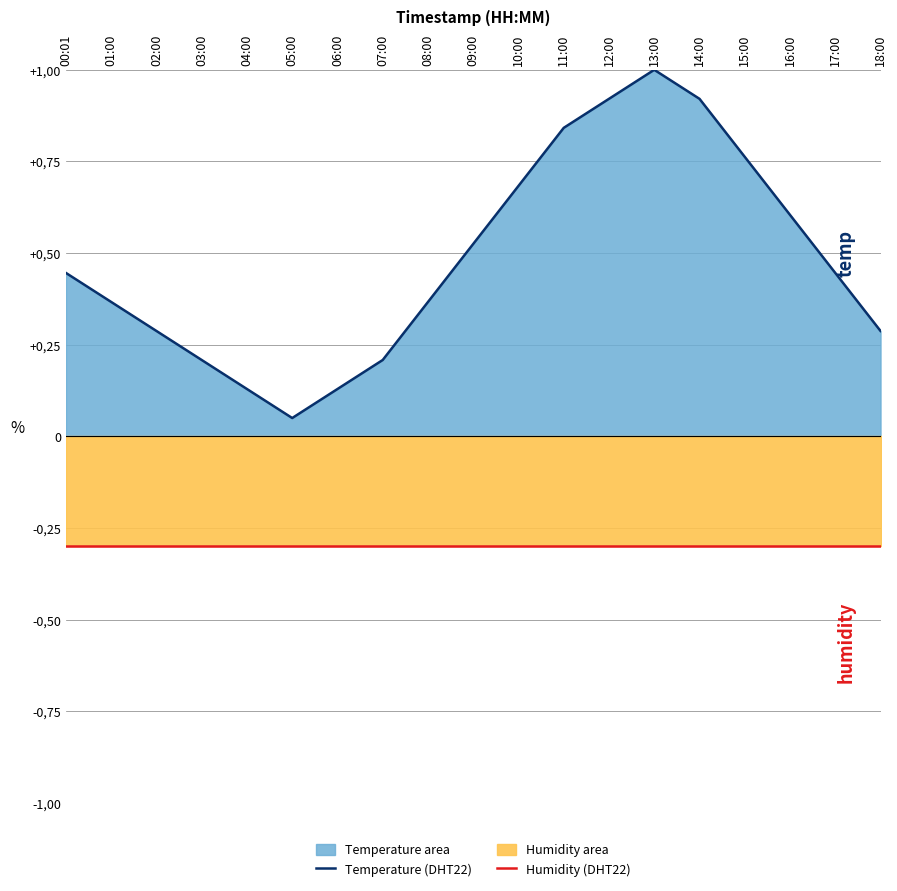

What is the difference between the maximum and second lowest values in the Temperature (DHT22) series?

0.9